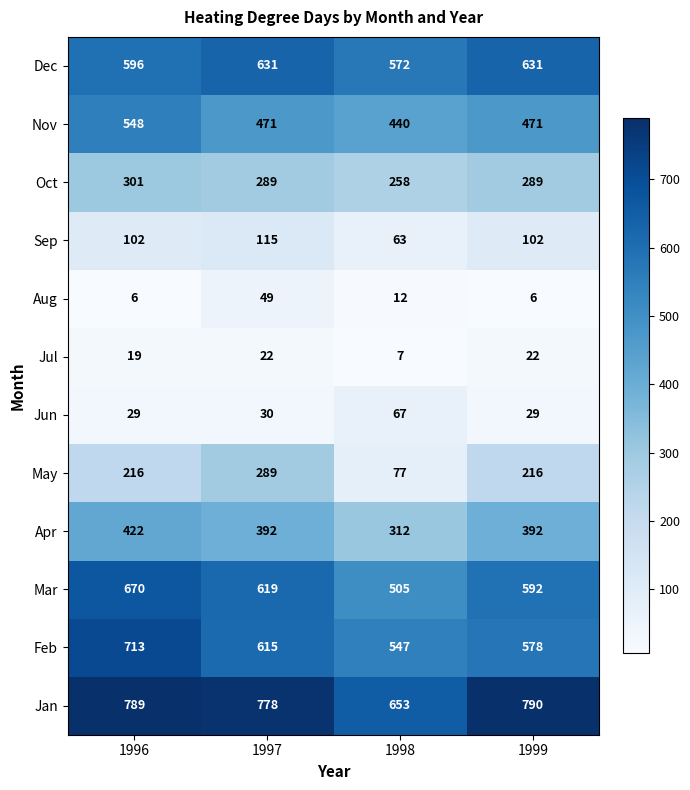

What is the minimum value for Apr?

312